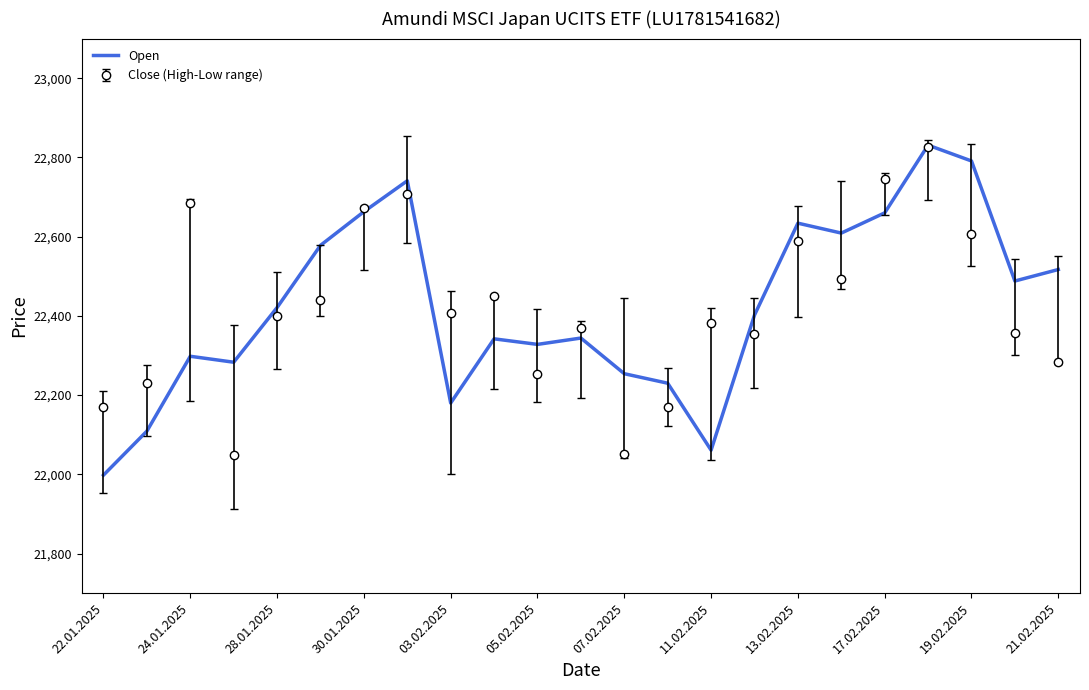

What is the lowest value of the Open series?

21998